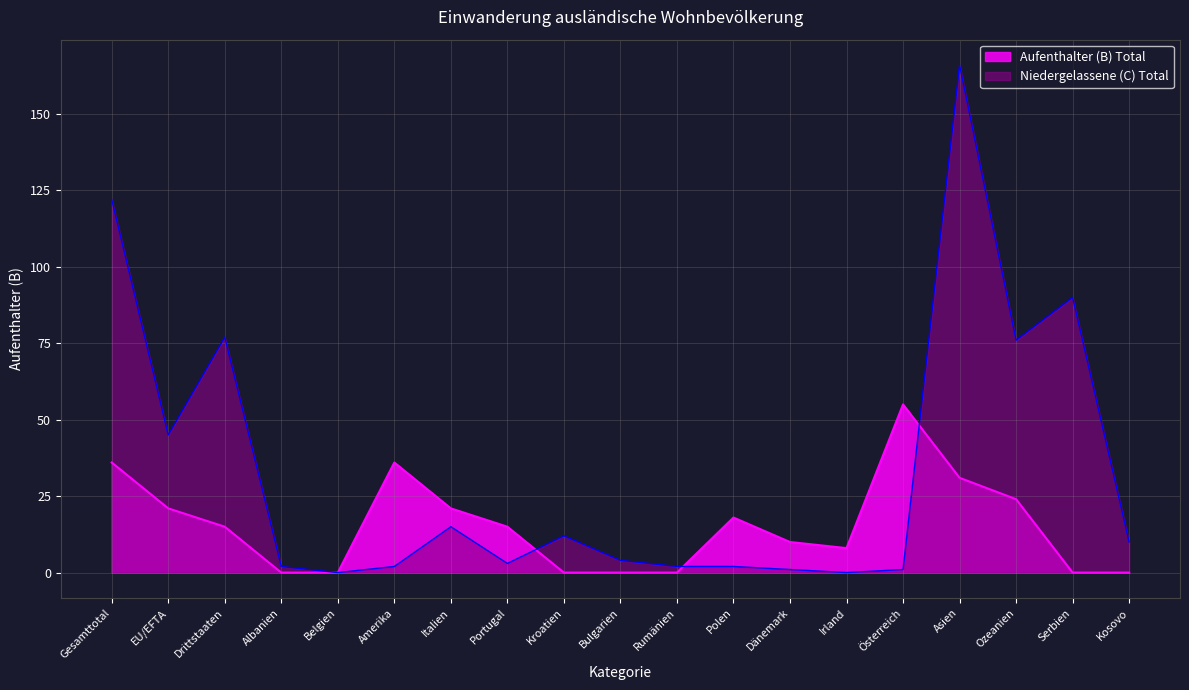

Which series has the largest total across all categories?

Niedergelassene (C) Total